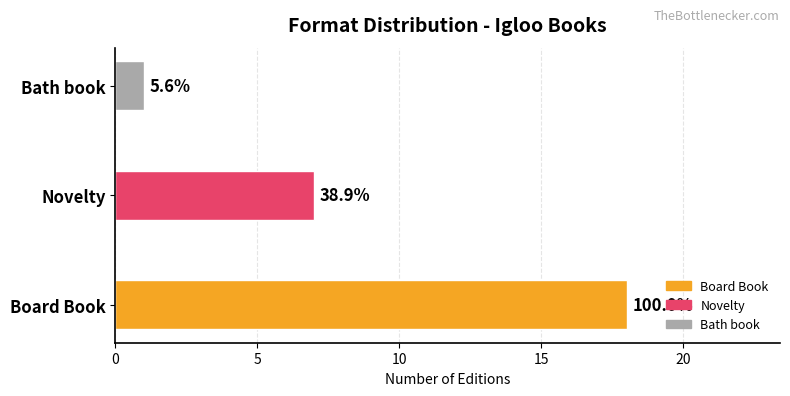

Does the chart contain any negative values?

No